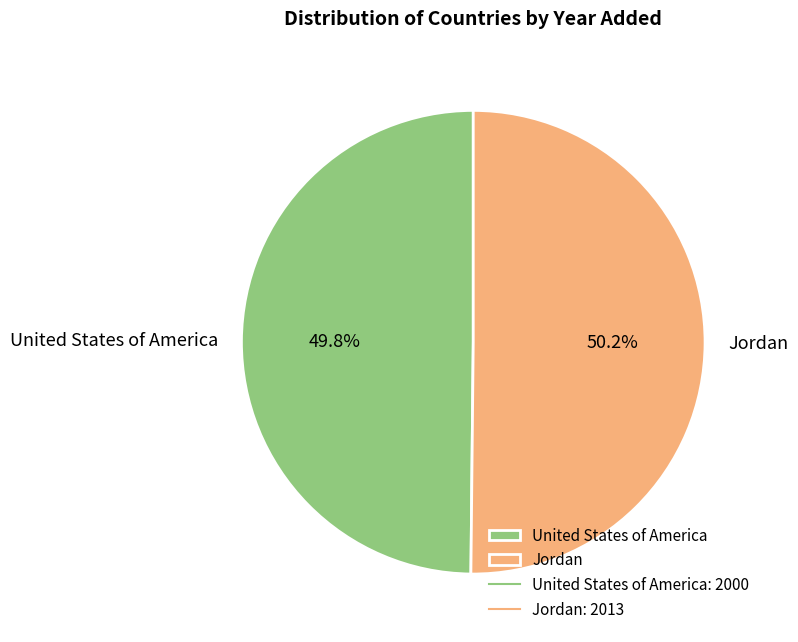

To the nearest percent, what is the combined percentage of Jordan and United States of America?

100%